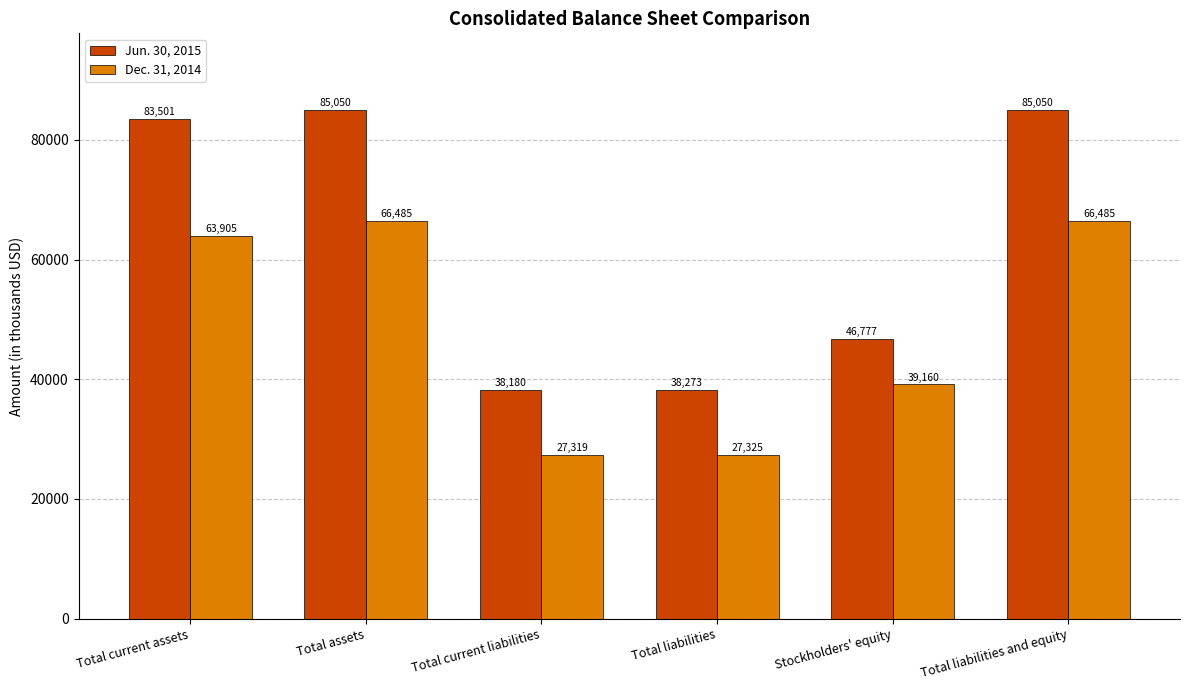

What is the highest value of the Jun. 30, 2015 series?

85050